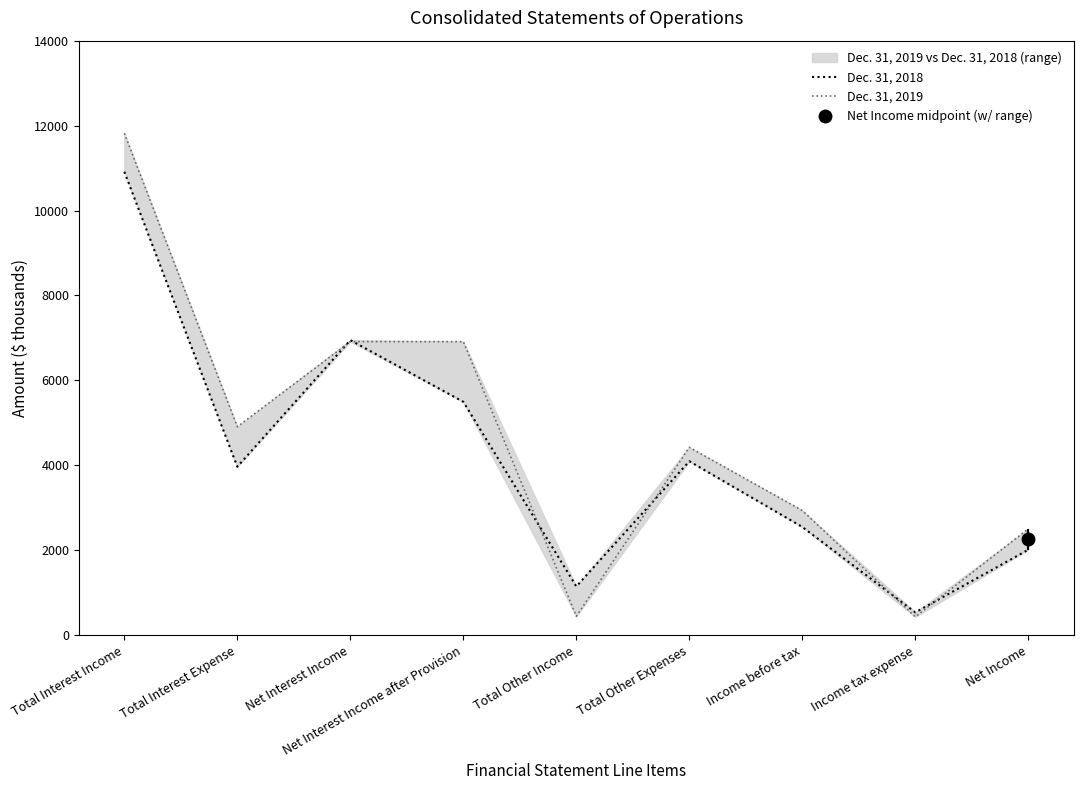

What is the sum of all Dec. 31, 2019 values?

41281